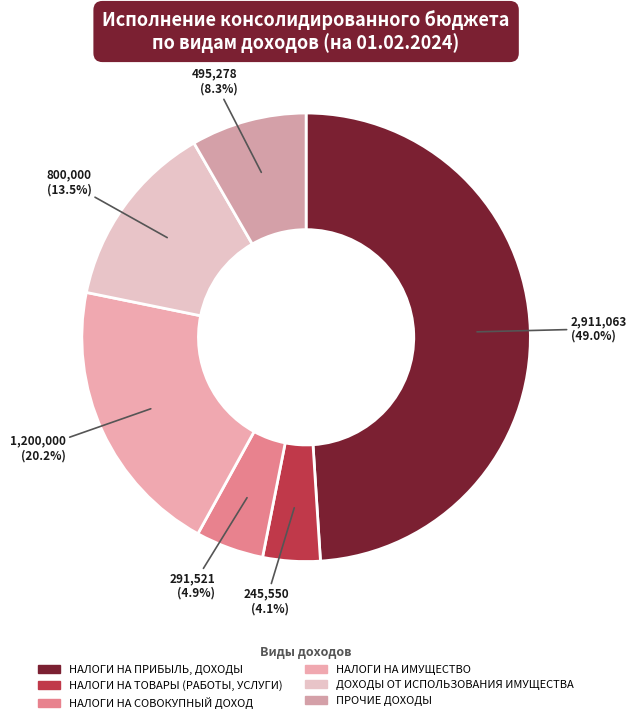

Do ДОХОДЫ ОТ ИСПОЛЬЗОВАНИЯ ИМУЩЕСТВА and НАЛОГИ НА ТОВАРЫ (РАБОТЫ, УСЛУГИ) together represent more than half of the pie?

No